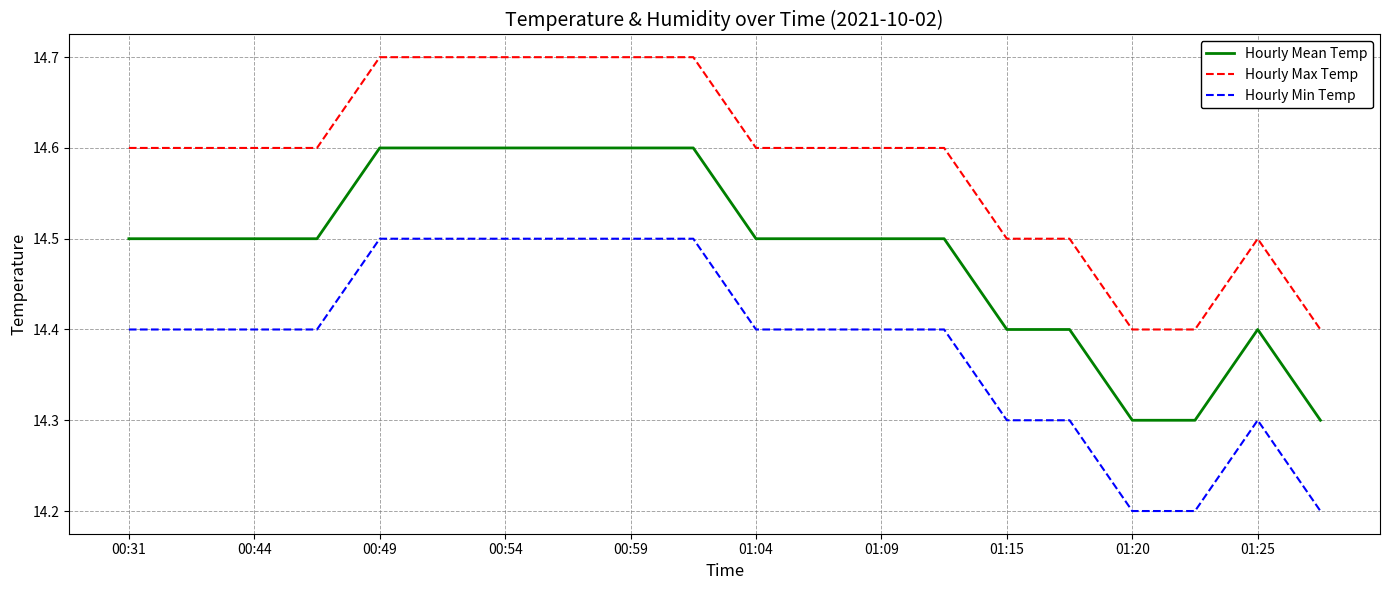

What is the maximum value for Hourly Max Temp?

14.7